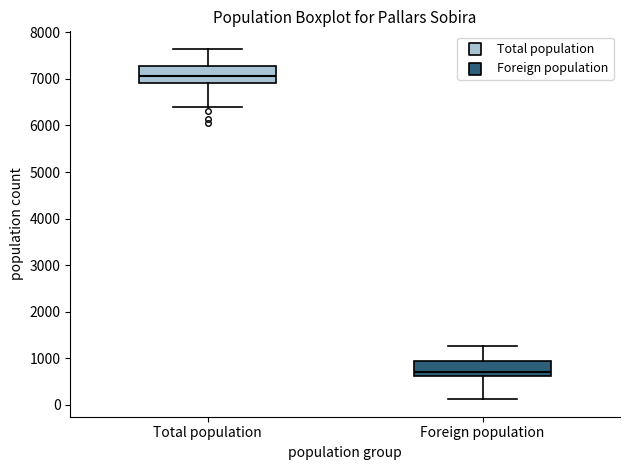

Where does the median line of the box for Total population sit on the y-axis? The values are not printed on the chart, so give them approximately, as read against the axis.

7100